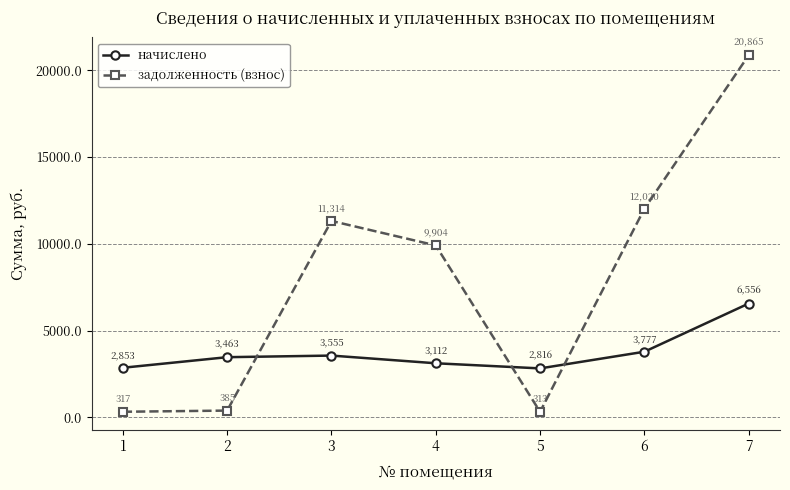

True or false: начислено and задолженность (взнос) cross at least once.

True